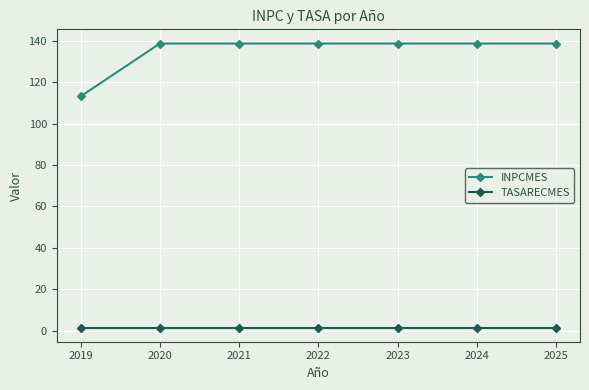

How many data points does each series have?

7